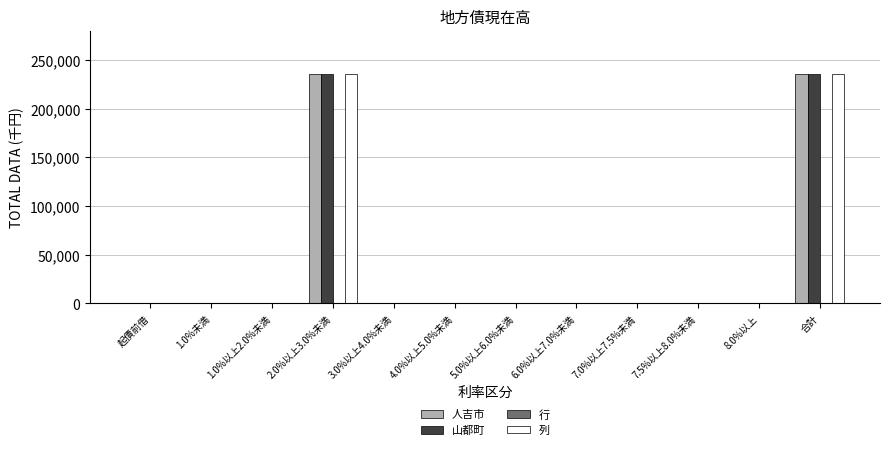

Is it true that 山都町 equals -105316 at 起債前借?

False